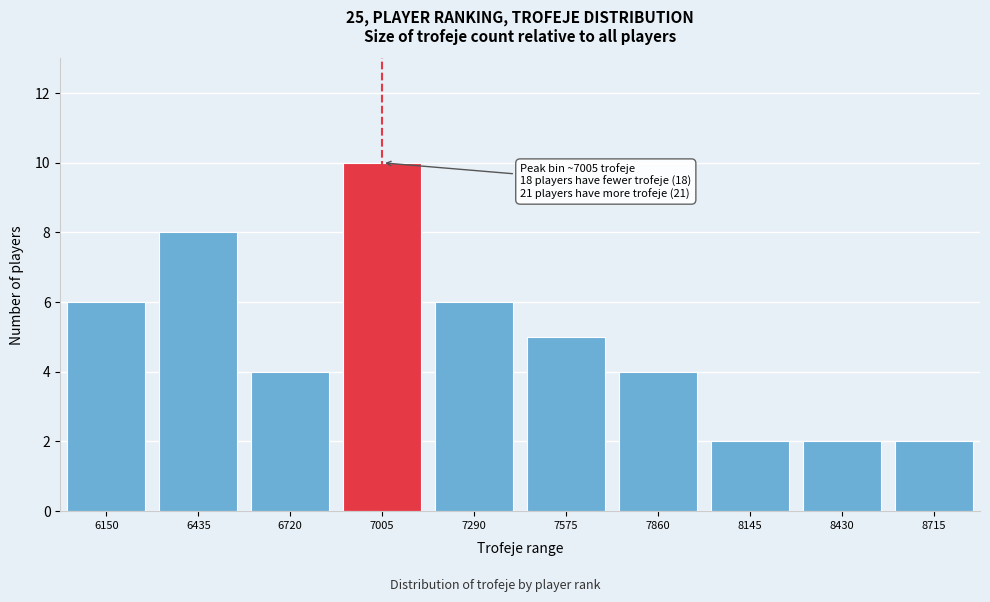

Reading right to left, what are all the values shown in this chart?

8715=2	8430=2	8145=2	7860=4	7575=5	7290=6	7005=10	6720=4	6435=8	6150=6